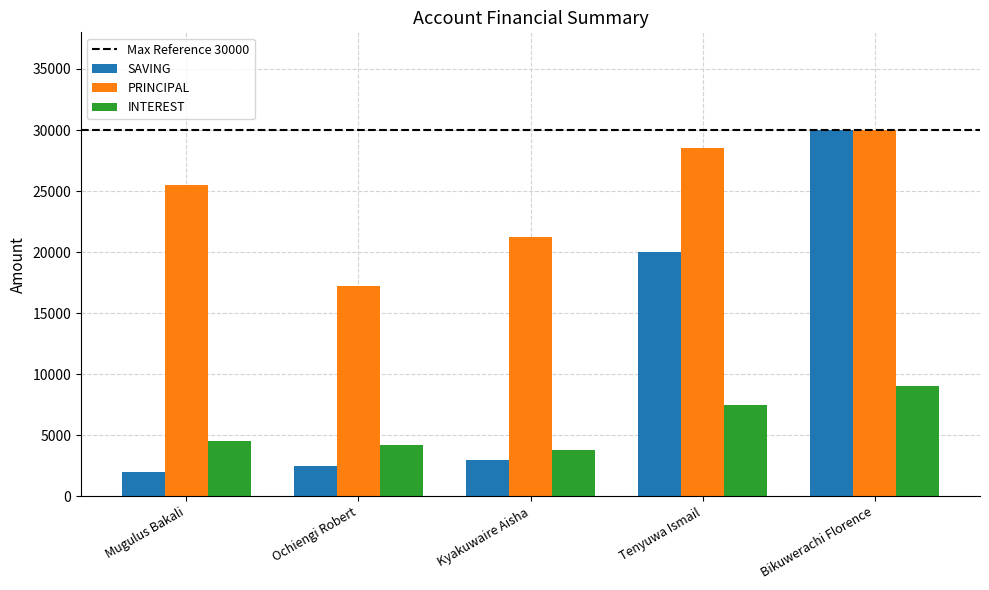

What is the value of the PRINCIPAL bar at the 2nd from the left?

17200